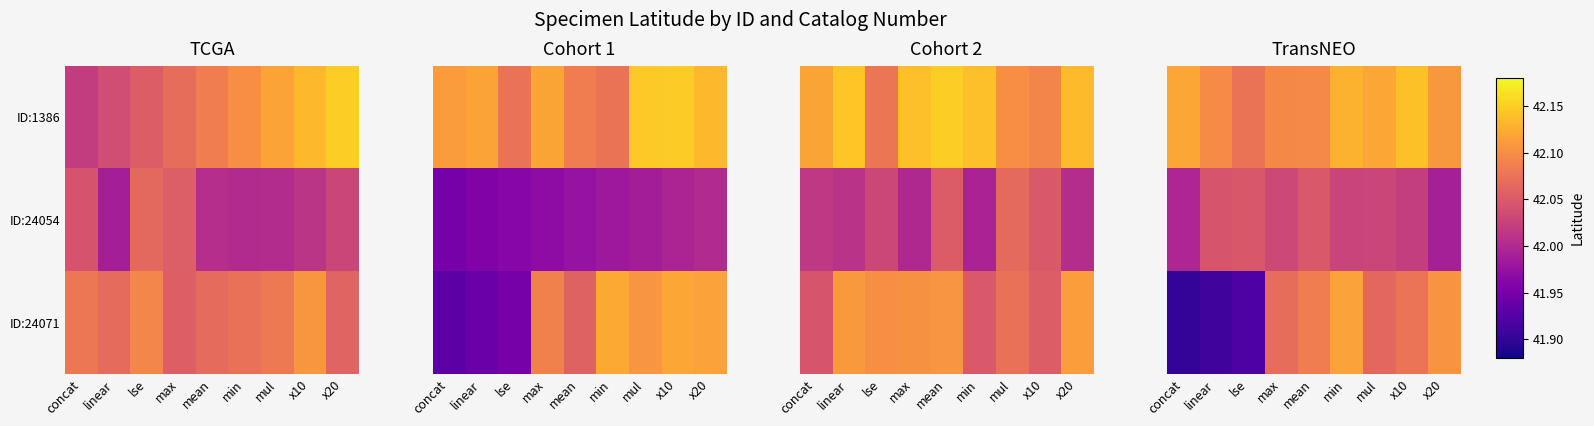

Between lse and mean, which is larger?

mean